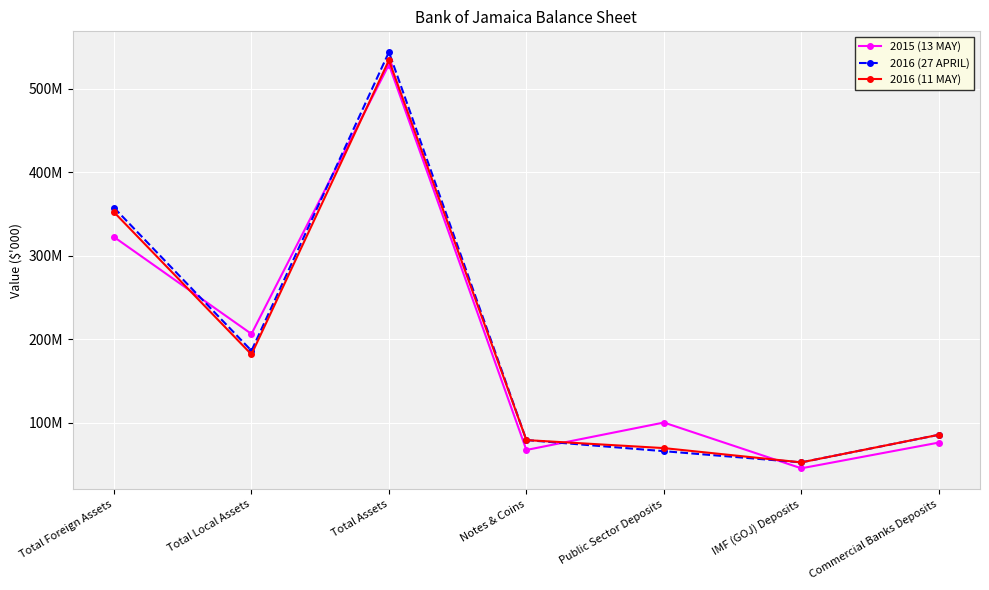

Reading right to left, transcribe all the data shown in this chart.

2015 (13 MAY): Commercial Banks Deposits=76320934	IMF (GOJ) Deposits=45524169	Public Sector Deposits=100316214	Notes & Coins=67464593	Total Assets=528694311	Total Local Assets=206343776	Total Foreign Assets=322350535
2016 (27 APRIL): Commercial Banks Deposits=85597884	IMF (GOJ) Deposits=52629451	Public Sector Deposits=66034270	Notes & Coins=79310758	Total Assets=543622715	Total Local Assets=186222416	Total Foreign Assets=357400299
2016 (11 MAY): Commercial Banks Deposits=85639095	IMF (GOJ) Deposits=52629451	Public Sector Deposits=69707635	Notes & Coins=79301080	Total Assets=533951364	Total Local Assets=181877710	Total Foreign Assets=352073654